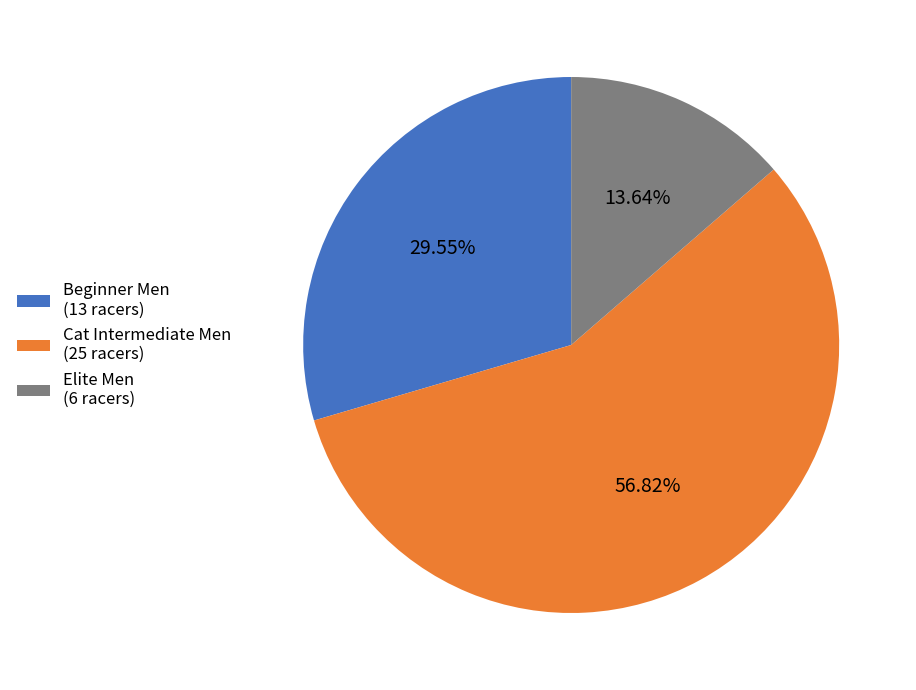

Approximately how many times larger is the value at Beginner Men (13 racers) compared to Elite Men (6 racers)?

2.2